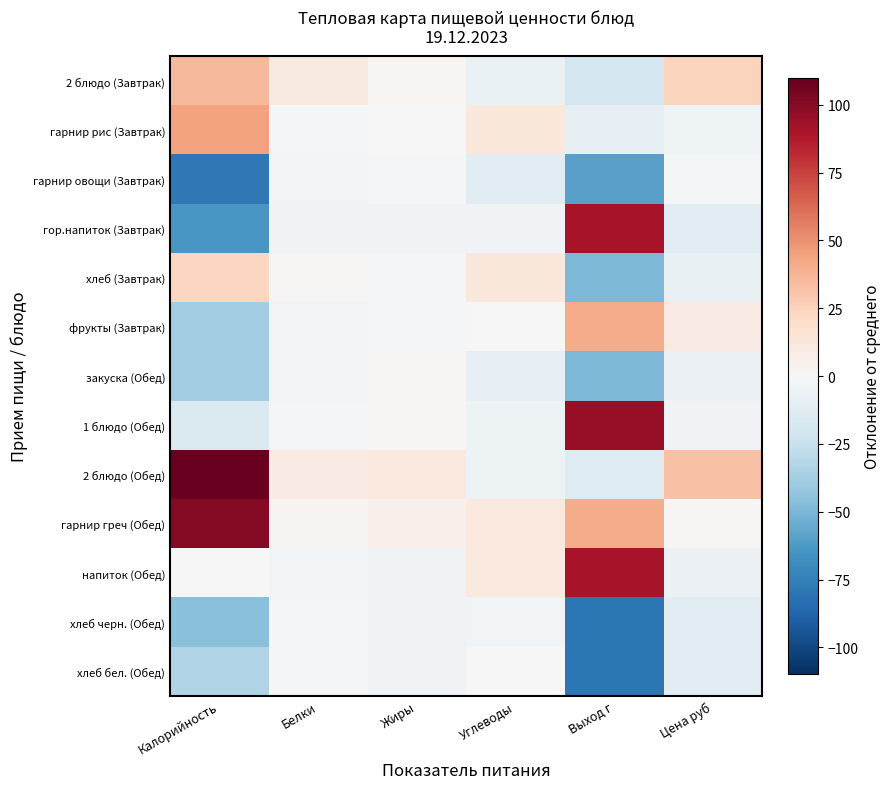

Rank the series by their maximum value, from lowest to highest.

хлеб черн. (Обед), гарнир овощи (Завтрак), хлеб бел. (Обед), закуска (Обед), хлеб (Завтрак), 2 блюдо (Завтрак), фрукты (Завтрак), гарнир рис (Завтрак), гор.напиток (Завтрак), напиток (Обед), 1 блюдо (Обед), гарнир греч (Обед), 2 блюдо (Обед)